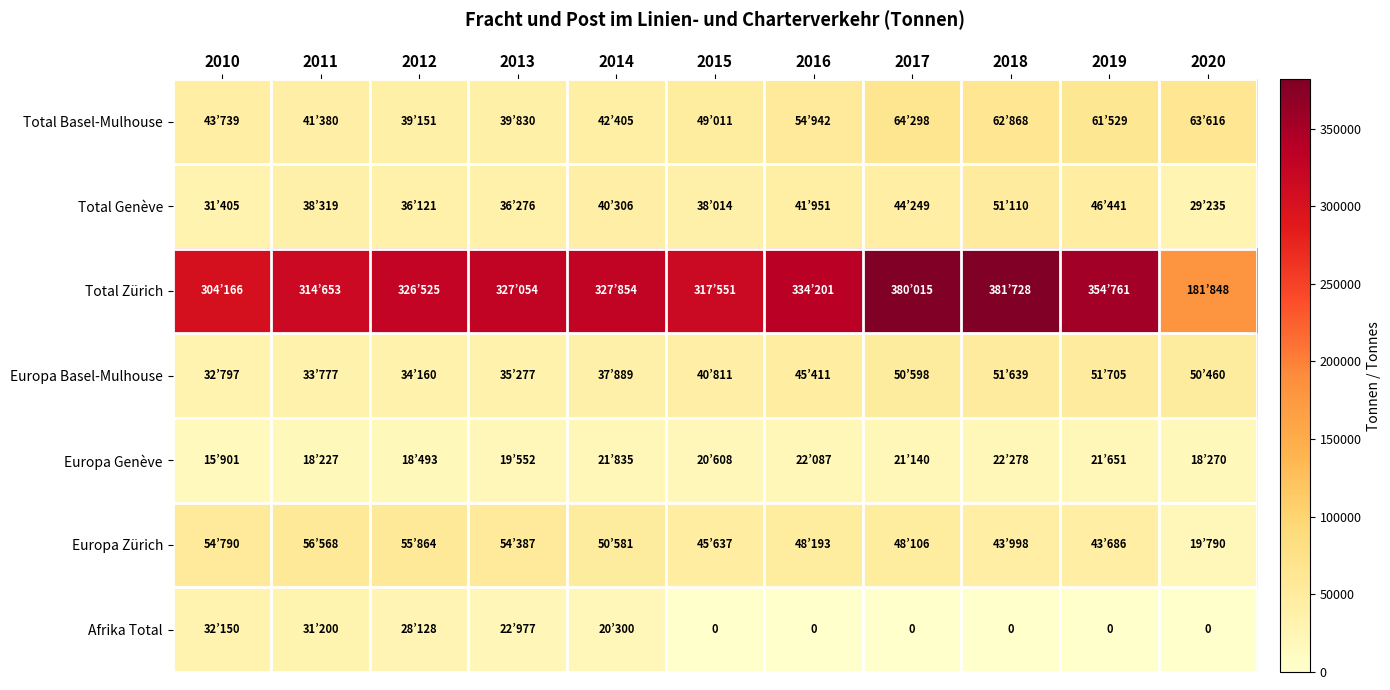

What is the sum of all Europa Basel-Mulhouse values?

464524